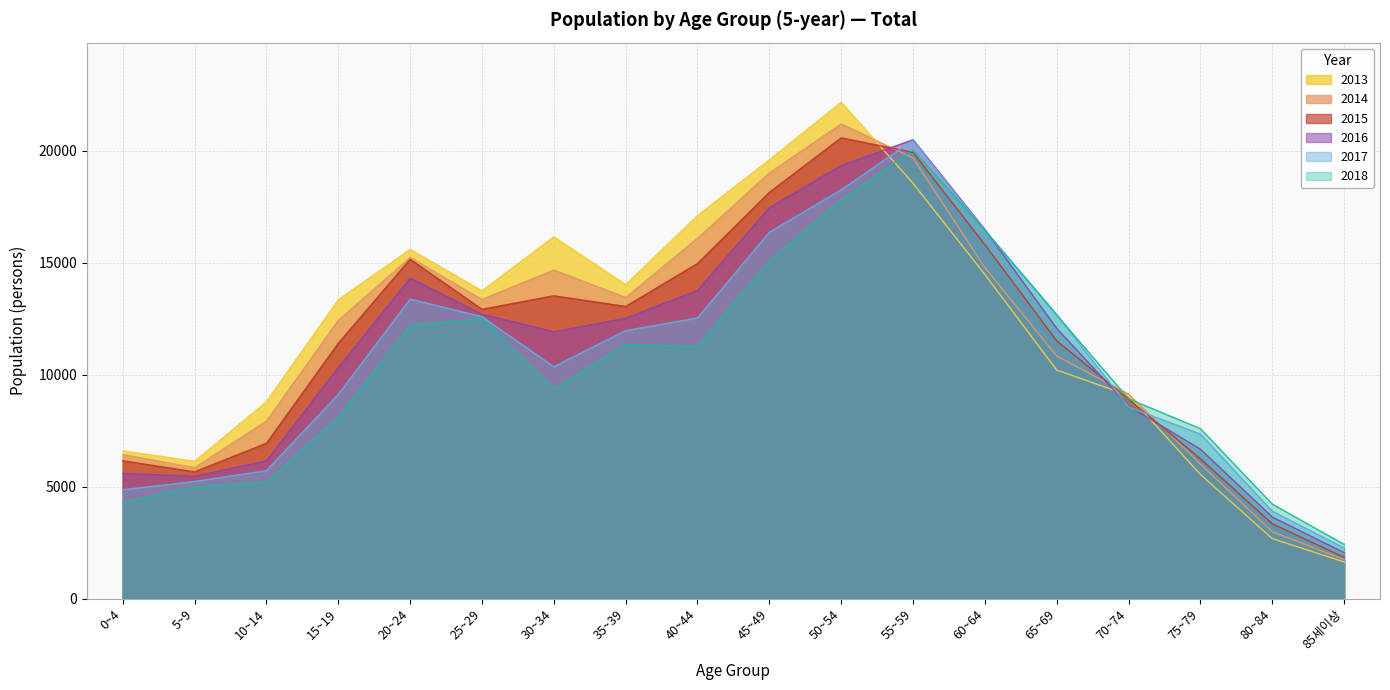

What is the difference between the maximum and minimum values in the 2013 series?

20521